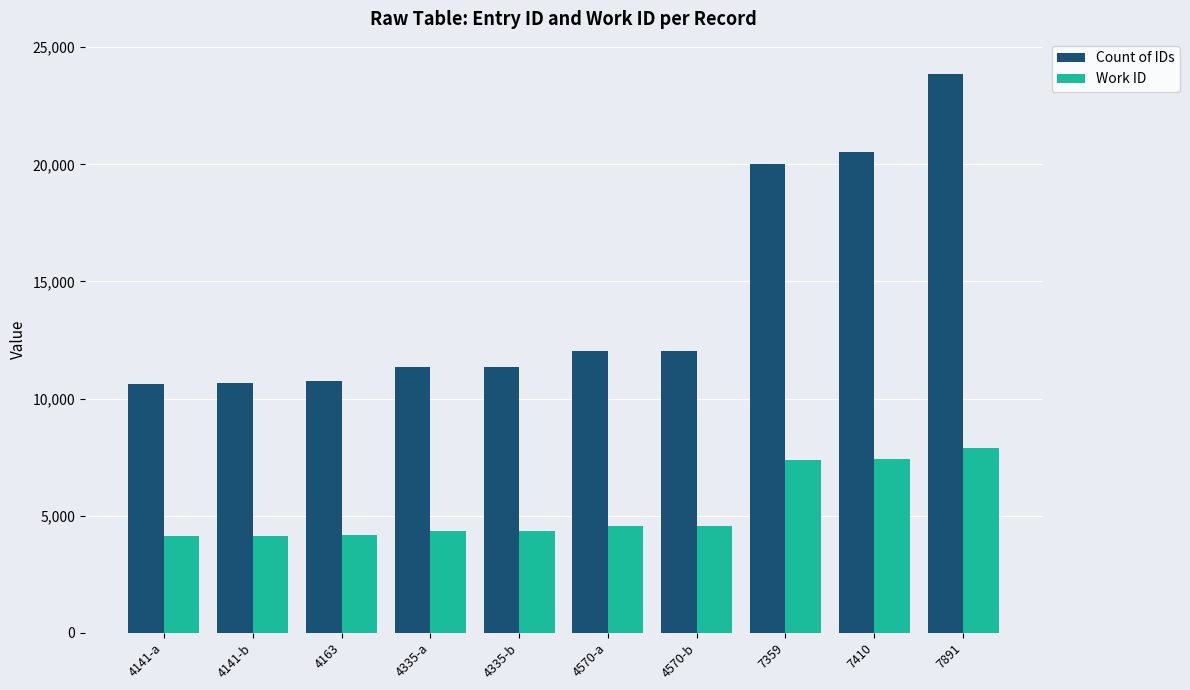

What is the minimum value for Count of IDs?

10643